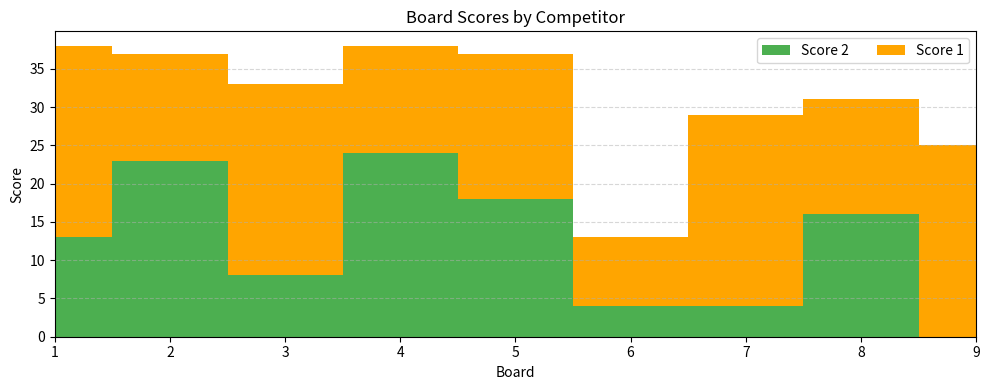

Reading left to right, extract all data points from this chart.

Score 1: 25	14	25	14	19	9	25	15	25
Score 2: 13	23	8	24	18	4	4	16	0